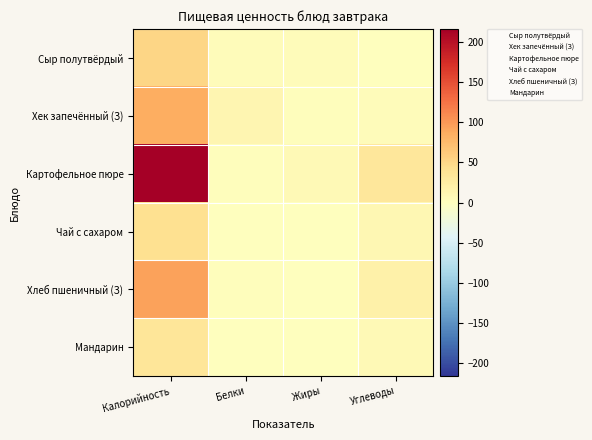

What is the maximum value shown in the chart?

215.9